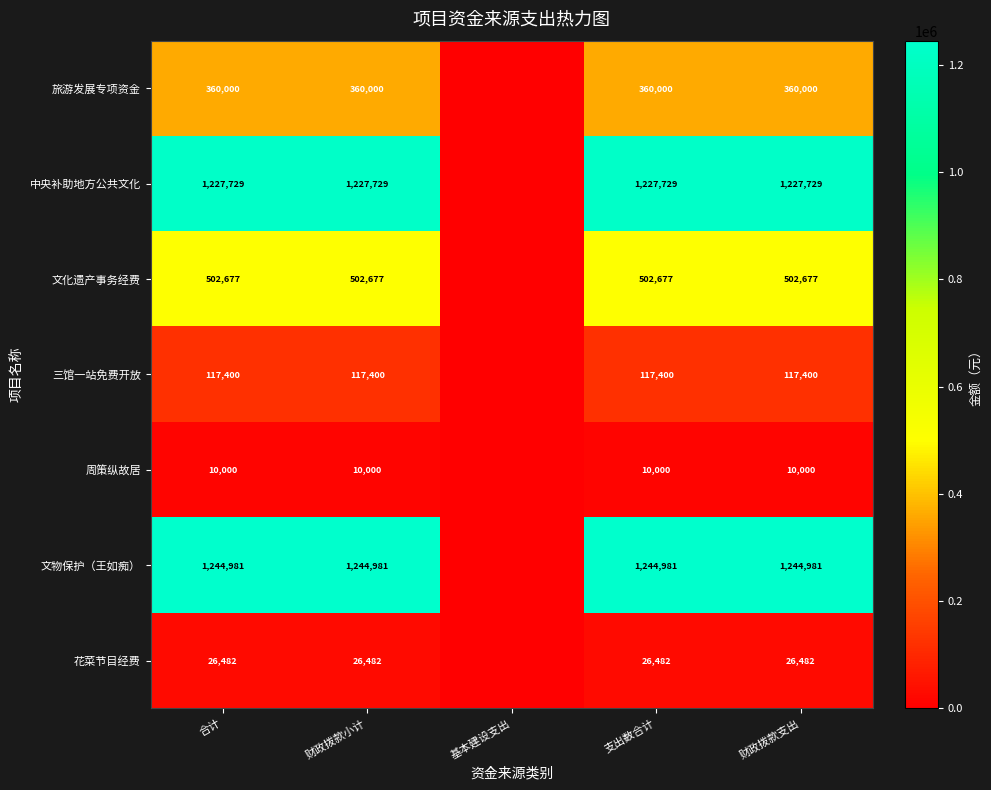

Is it true that 中央补助地方公共文化 equals 1227729 at 支出数合计?

True